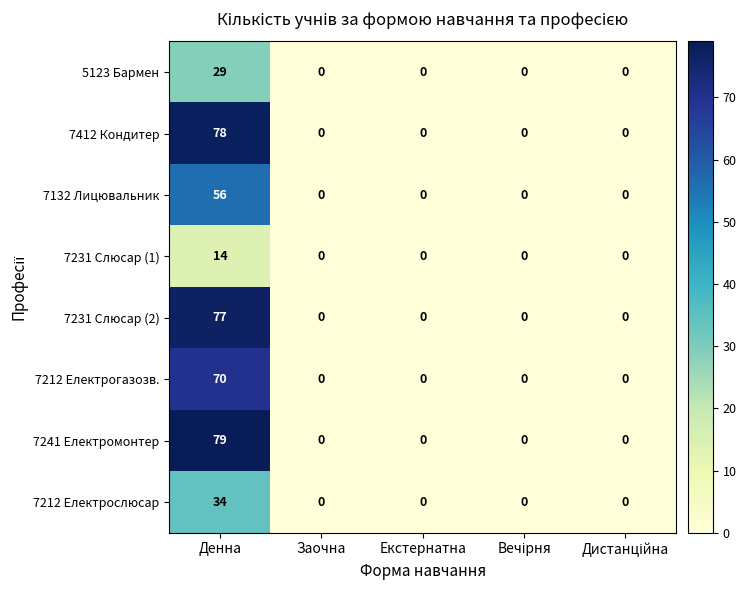

What is the maximum value for 7241 Електромонтер?

79